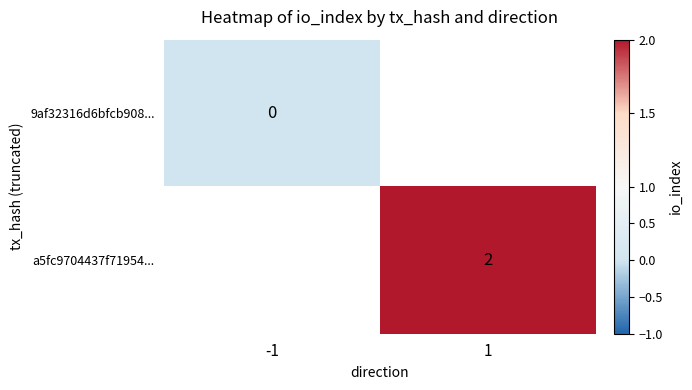

True or false: a5fc9704437f71954... has a value of 2 at 1.

True